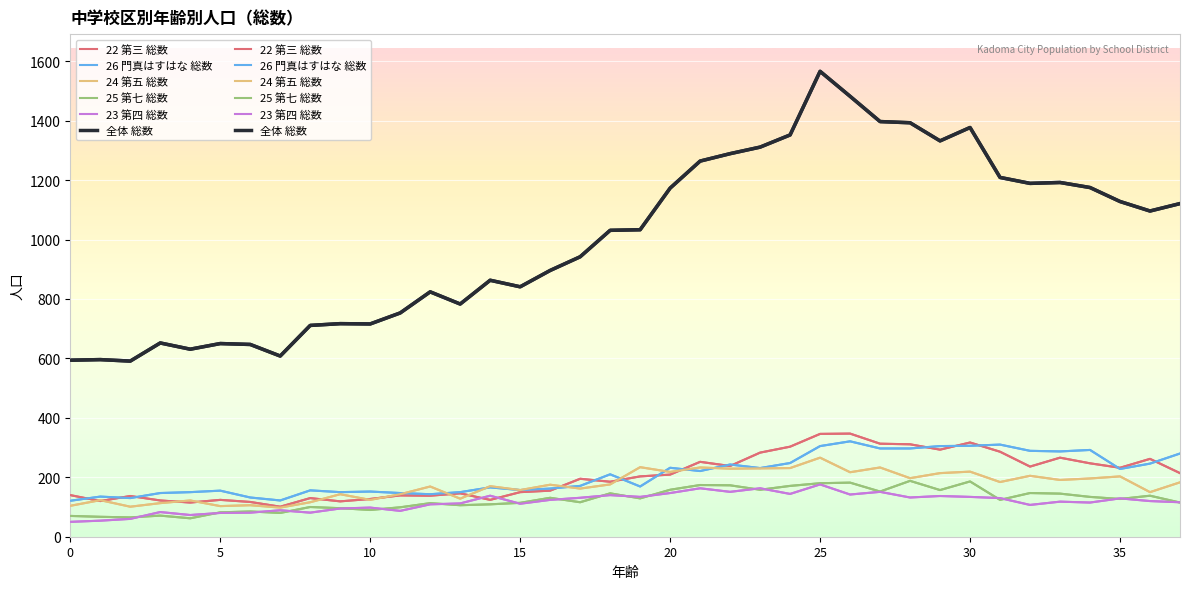

How many intersections are there between 24 第五 総数 and 26 門真はすはな 総数?

8